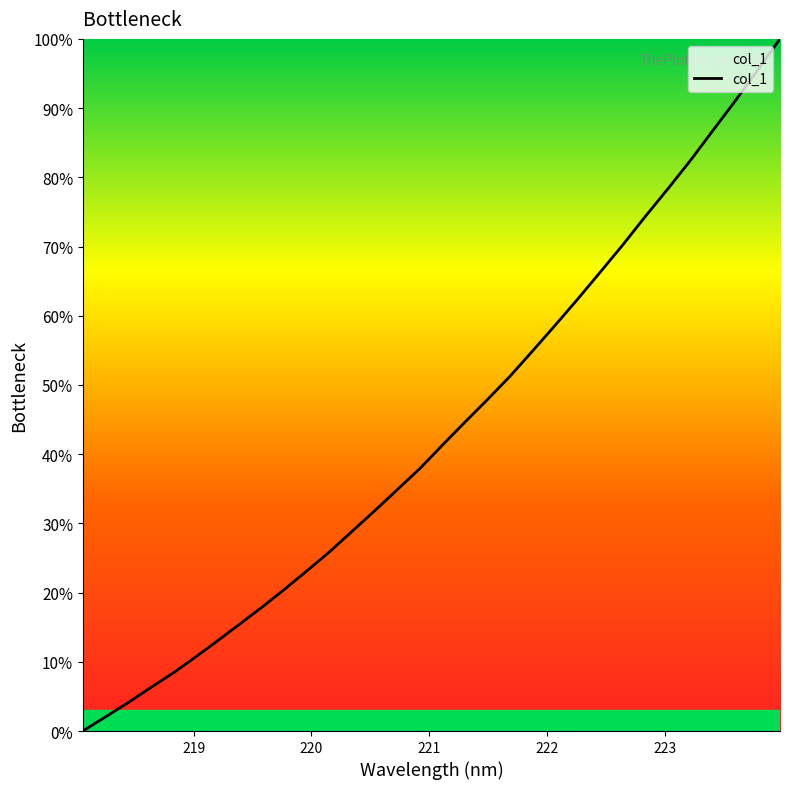

What is the maximum value shown in the chart?

100.0